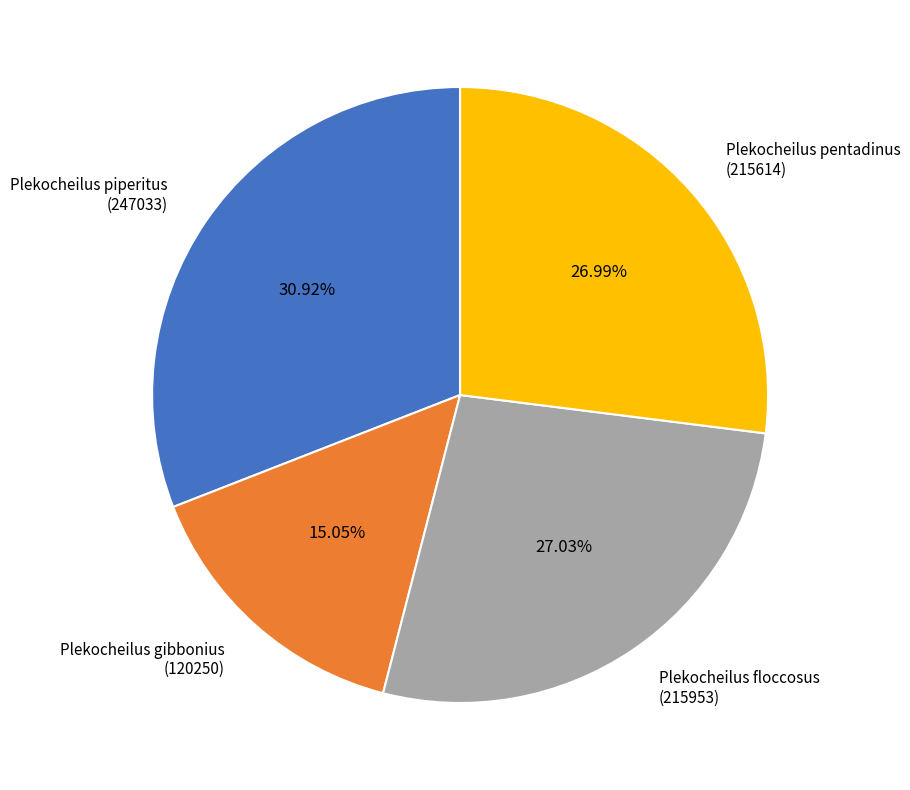

Which slice is the largest?

Plekocheilus piperitus (247033)